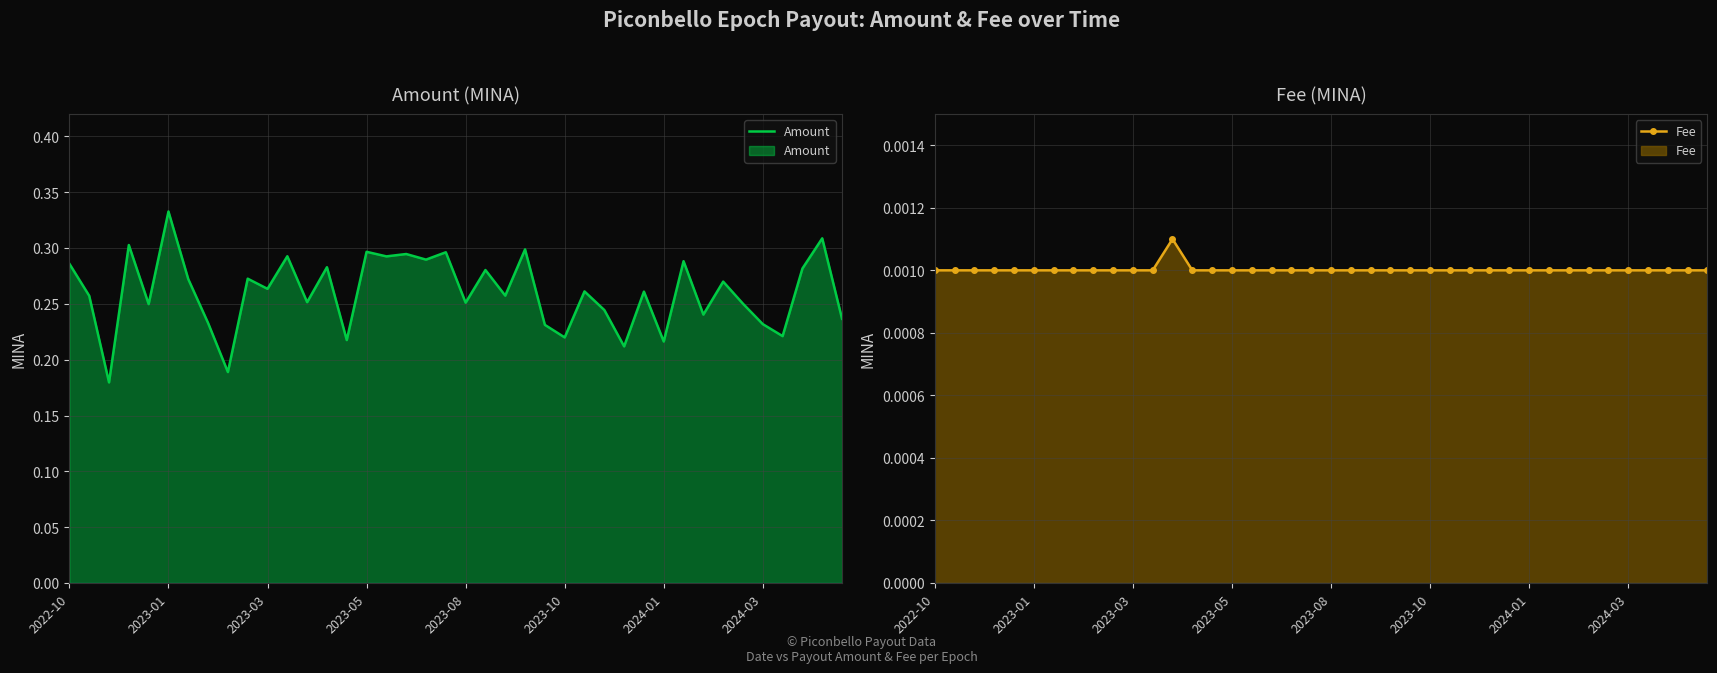

At which label does Amount reach its peak?

2023-01